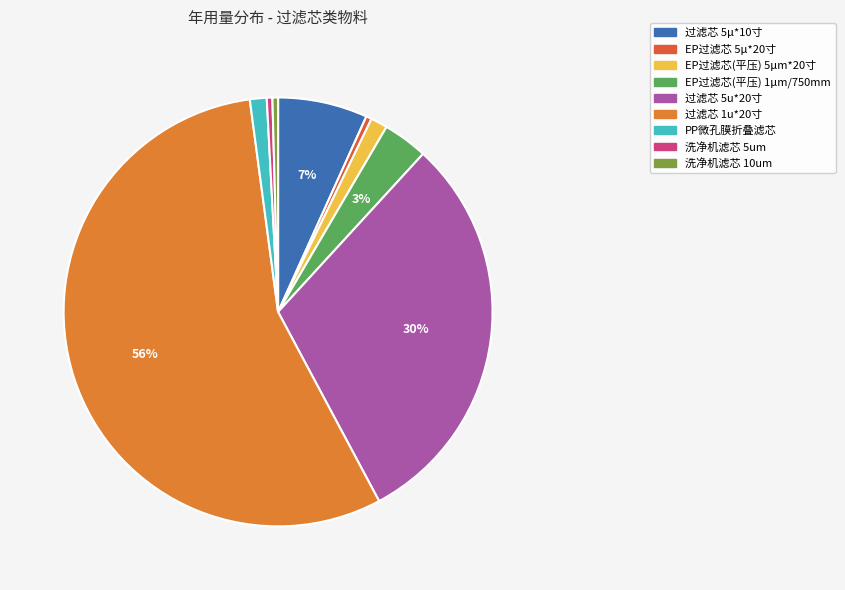

How many slices are in this pie chart?

9